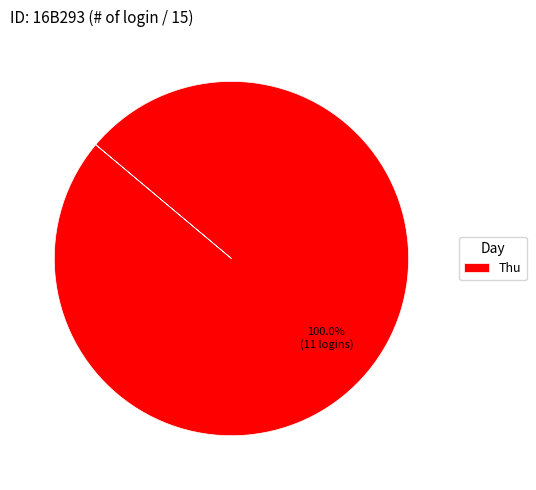

Which slice represents more than half of the pie?

Thu